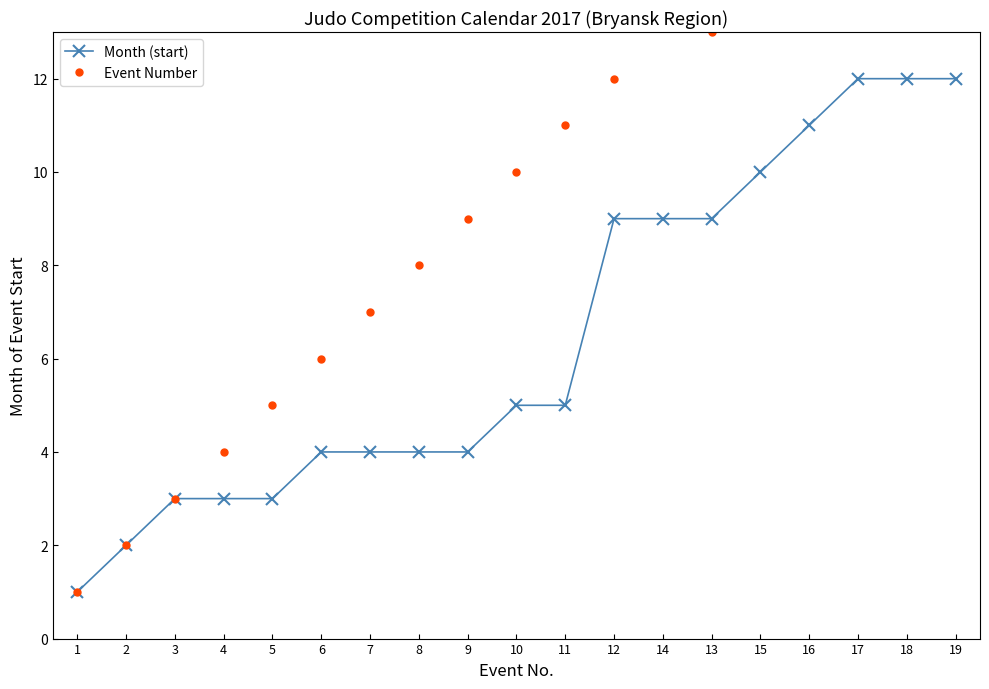

What is the lowest value of the Event Number series?

1